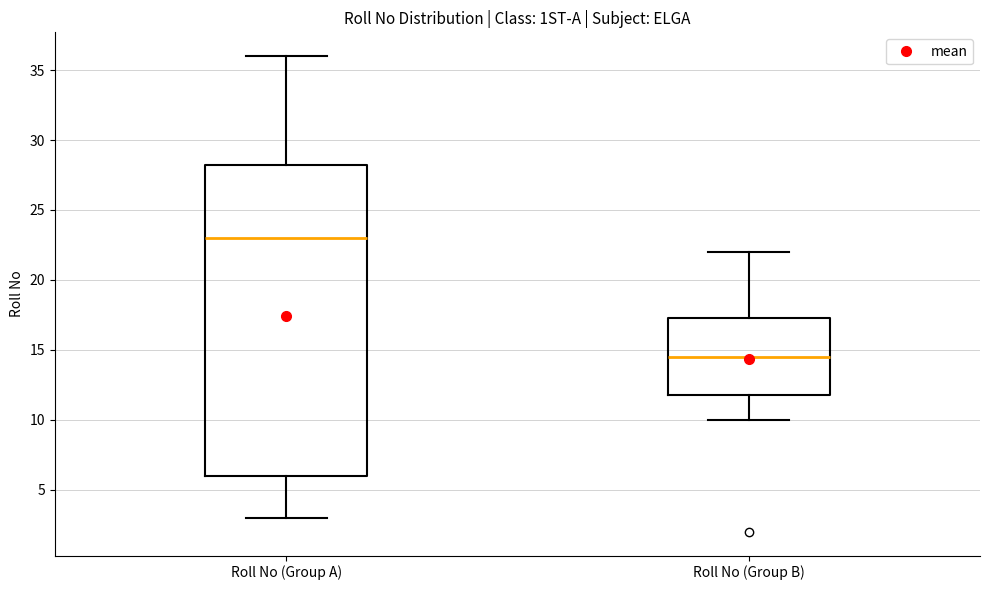

Comparing the boxes themselves (not the whiskers), which one is the tallest?

Roll No (Group A)